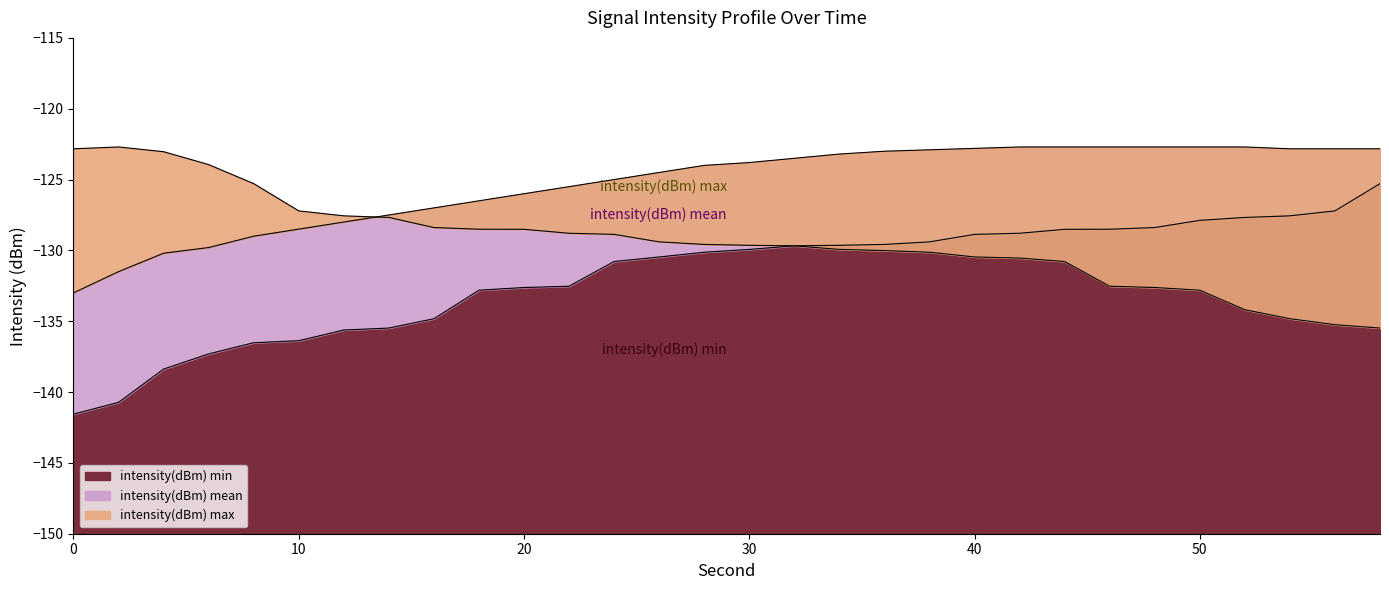

At how many categories does at least one series exceed -124?

19